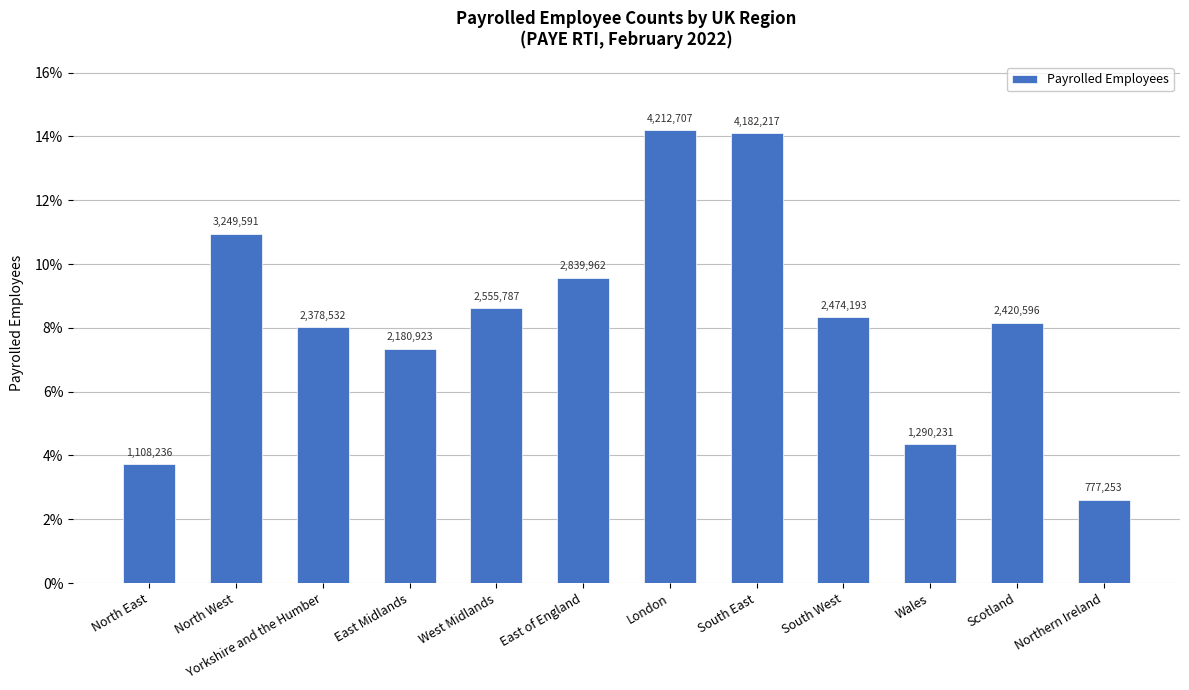

Reading left to right, extract all data points from this chart.

North East=0.0	North West=0.1	Yorkshire and the Humber=0.1	East Midlands=0.1	West Midlands=0.1	East of England=0.1	London=0.1	South East=0.1	South West=0.1	Wales=0.0	Scotland=0.1	Northern Ireland=0.0